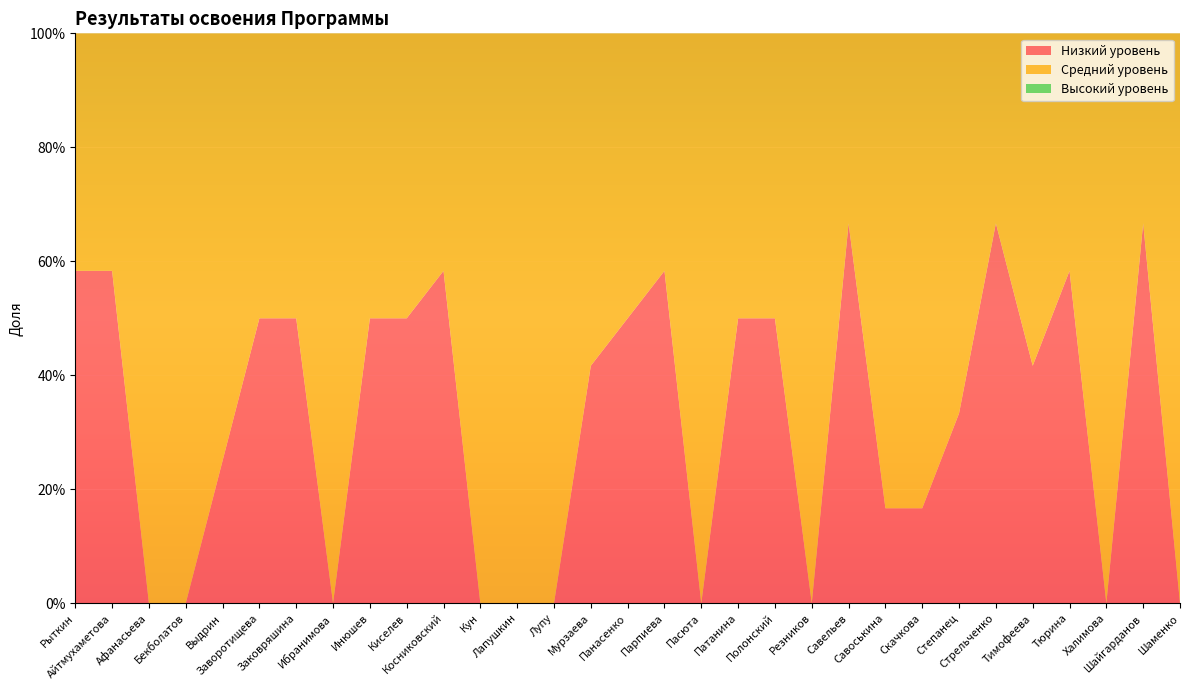

Reading left to right, what are all the values shown in this chart?

Низкий уровень: Рыткин=0.6	Айтмухаметова=0.6	Афанасьева=0.0	Бекболатов=0.0	Выдрин=0.2	Заворотищева=0.5	Заковряшина=0.5	Ибранимова=0.0	Инюшев=0.5	Киселев=0.5	Косниковский=0.6	Кун=0.0	Лапушкин=0.0	Лупу=0.0	Мурзаева=0.4	Панасенко=0.5	Парпиева=0.6	Пасюта=0.0	Патанина=0.5	Полонский=0.5	Резников=0.0	Савельев=0.7	Савоськина=0.2	Скачкова=0.2	Степанец=0.3	Стрельченко=0.7	Тимофеева=0.4	Тюрина=0.6	Халимова=0.0	Шайгарданов=0.7	Шаменко=0.0
Средний уровень: Рыткин=0.4	Айтмухаметова=0.4	Афанасьева=1.0	Бекболатов=1.0	Выдрин=0.8	Заворотищева=0.5	Заковряшина=0.5	Ибранимова=1.0	Инюшев=0.5	Киселев=0.5	Косниковский=0.4	Кун=1.0	Лапушкин=1.0	Лупу=1.0	Мурзаева=0.6	Панасенко=0.5	Парпиева=0.4	Пасюта=1.0	Патанина=0.5	Полонский=0.5	Резников=1.0	Савельев=0.3	Савоськина=0.8	Скачкова=0.8	Степанец=0.7	Стрельченко=0.3	Тимофеева=0.6	Тюрина=0.4	Халимова=1.0	Шайгарданов=0.3	Шаменко=1.0
Высокий уровень: Рыткин=0.0	Айтмухаметова=0.0	Афанасьева=0.0	Бекболатов=0.0	Выдрин=0.0	Заворотищева=0.0	Заковряшина=0.0	Ибранимова=0.0	Инюшев=0.0	Киселев=0.0	Косниковский=0.0	Кун=0.0	Лапушкин=0.0	Лупу=0.0	Мурзаева=0.0	Панасенко=0.0	Парпиева=0.0	Пасюта=0.0	Патанина=0.0	Полонский=0.0	Резников=0.0	Савельев=0.0	Савоськина=0.0	Скачкова=0.0	Степанец=0.0	Стрельченко=0.0	Тимофеева=0.0	Тюрина=0.0	Халимова=0.0	Шайгарданов=0.0	Шаменко=0.0